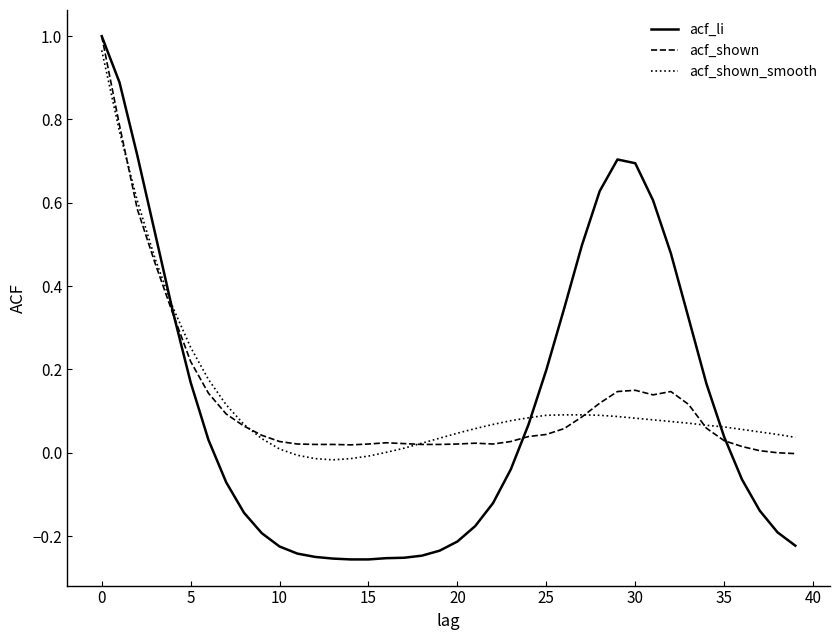

Which series has the largest range (max minus min)?

acf_li